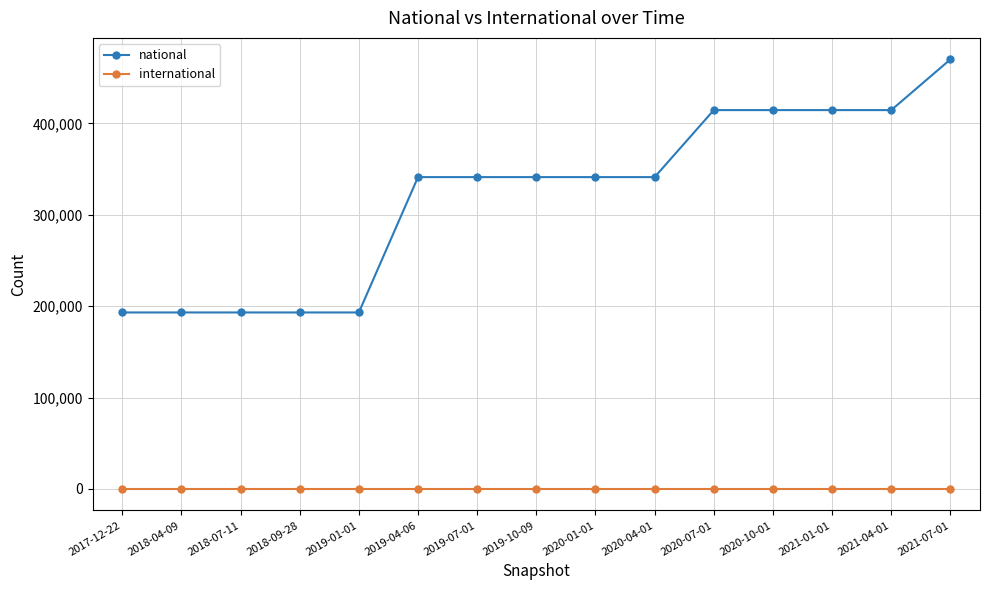

Which series has the widest spread of values?

national